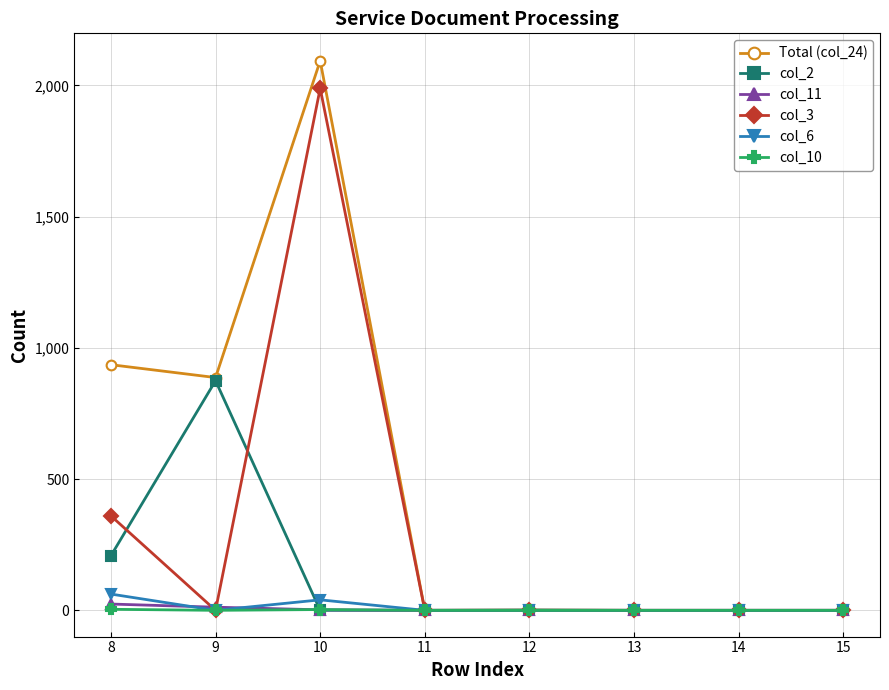

Which series has the largest range (max minus min)?

Total (col_24)